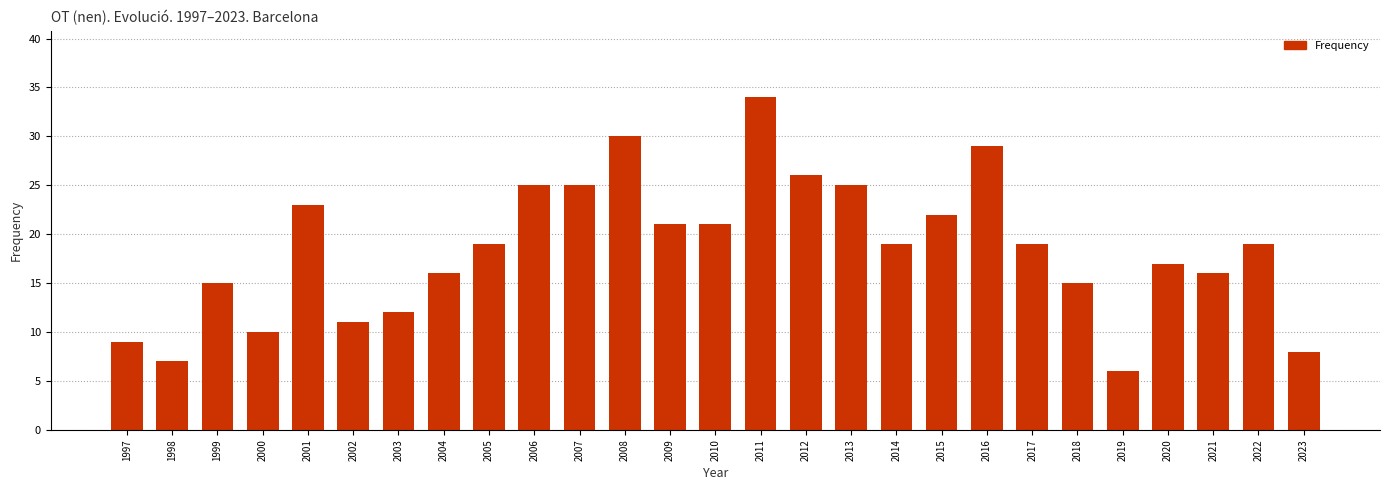

Reading right to left, extract all data points from this chart.

8	19	16	17	6	15	19	29	22	19	25	26	34	21	21	30	25	25	19	16	12	11	23	10	15	7	9